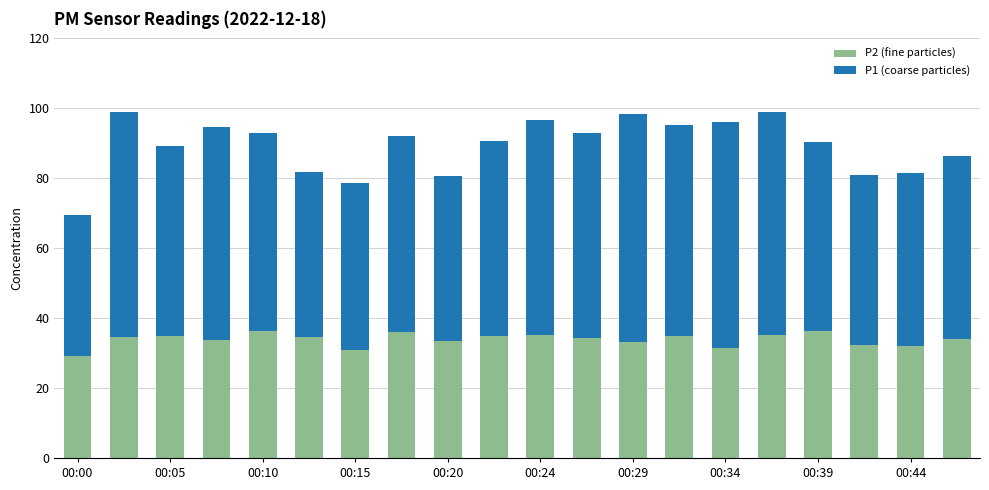

Does the chart contain stacked bars?

Yes